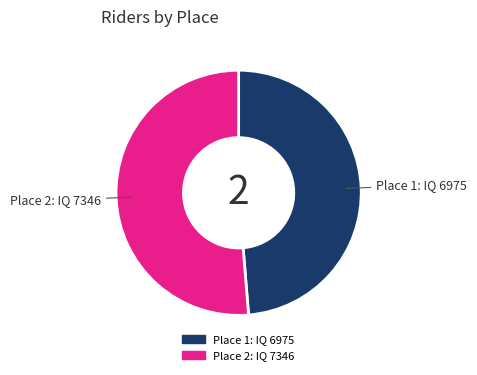

Is the sum of Place 1: IQ 6975 and Place 2: IQ 7346 greater than half?

Yes